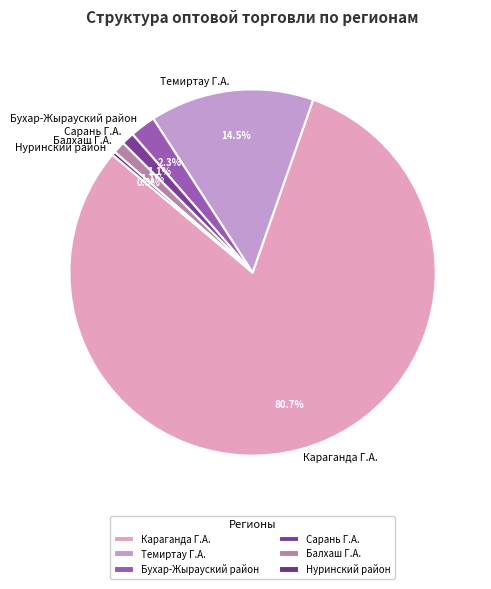

Count the number of slices in the pie.

6